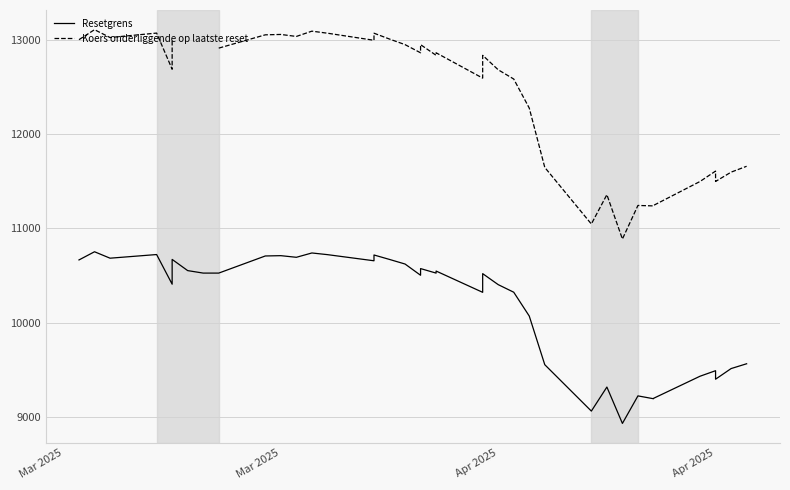

True or false: Koers onderliggende op laatste reset and Resetgrens intersect in this chart.

False